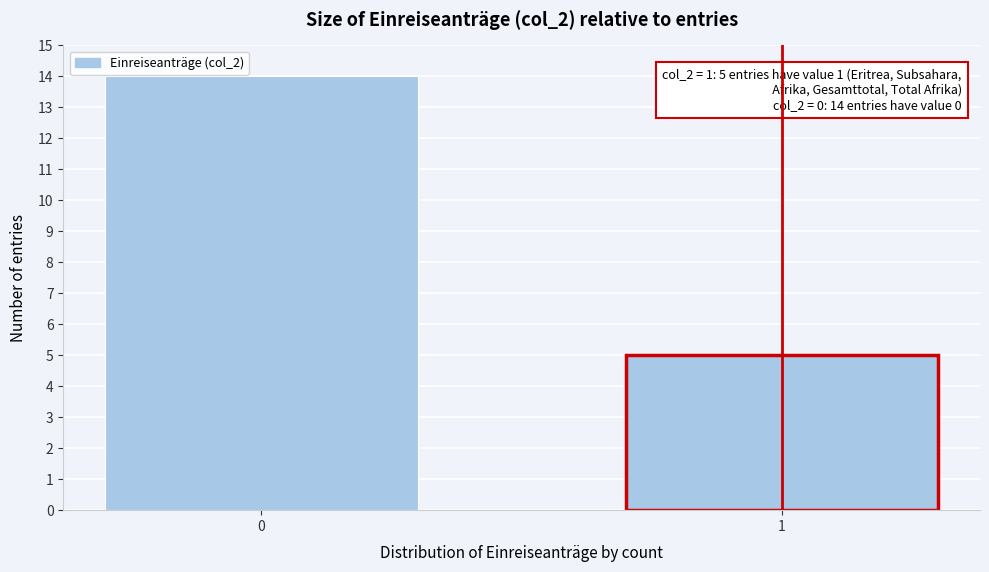

Reading left to right, extract all data points from this chart.

14	5